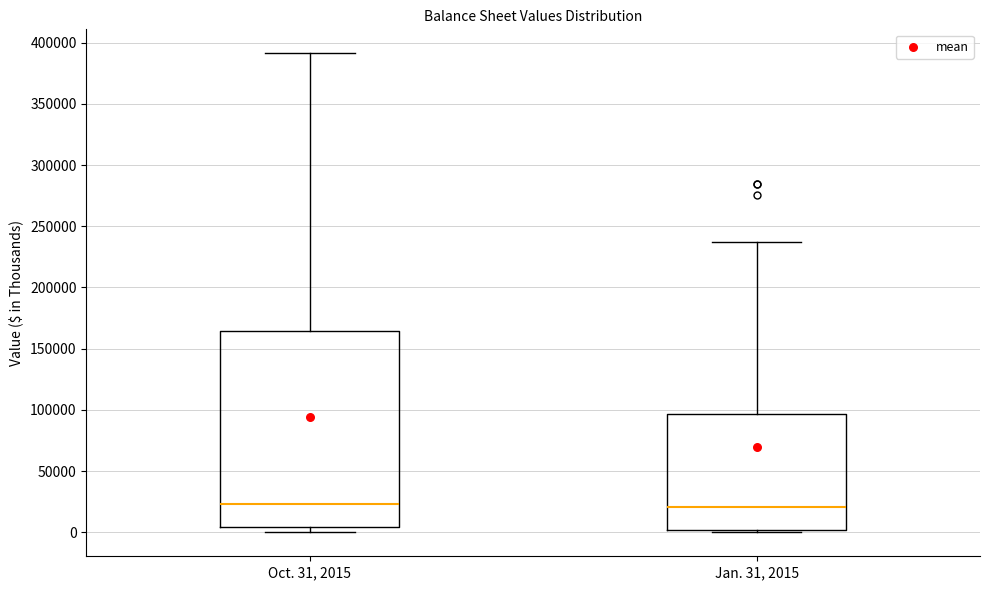

Where is the lower edge of the box for Oct. 31, 2015 on the y-axis? The values are not printed on the chart, so give them approximately, as read against the axis.

5000